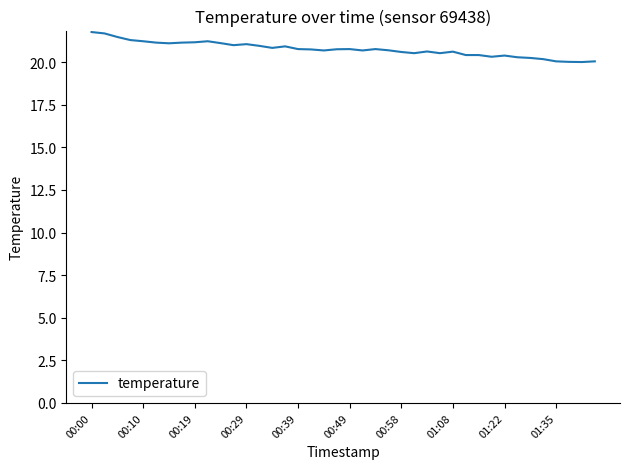

True or false: there are more than 1 points higher than both neighbors.

True